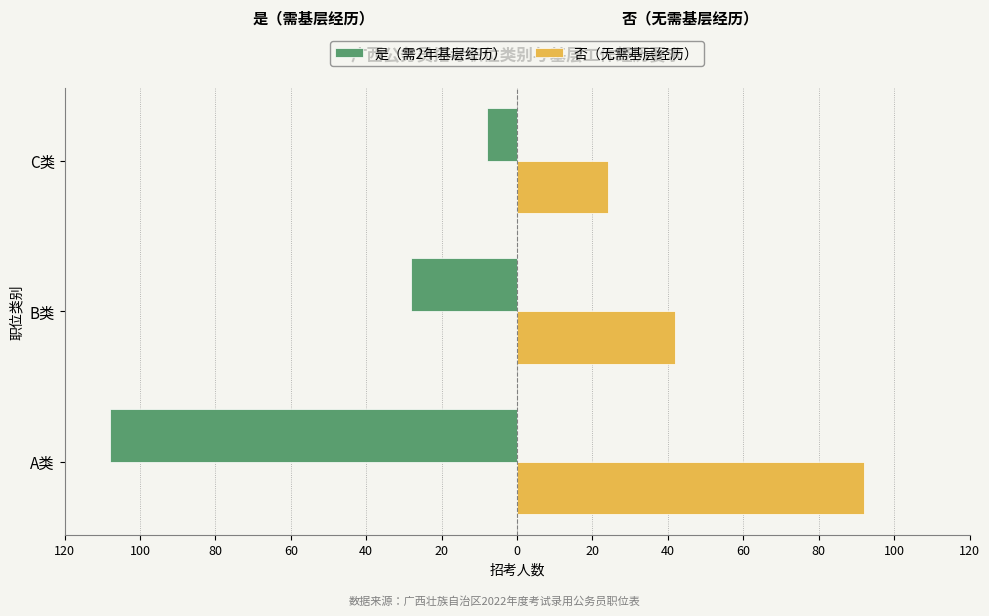

What are all the series names shown in the legend?

是（需2年基层经历）, 否（无需基层经历）